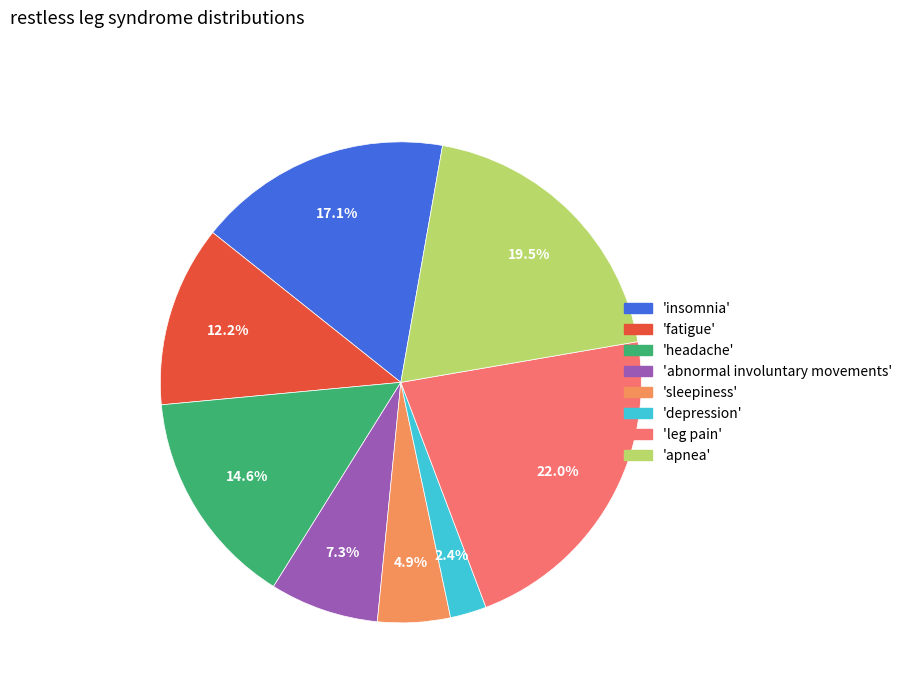

Count the number of slices in the pie.

8